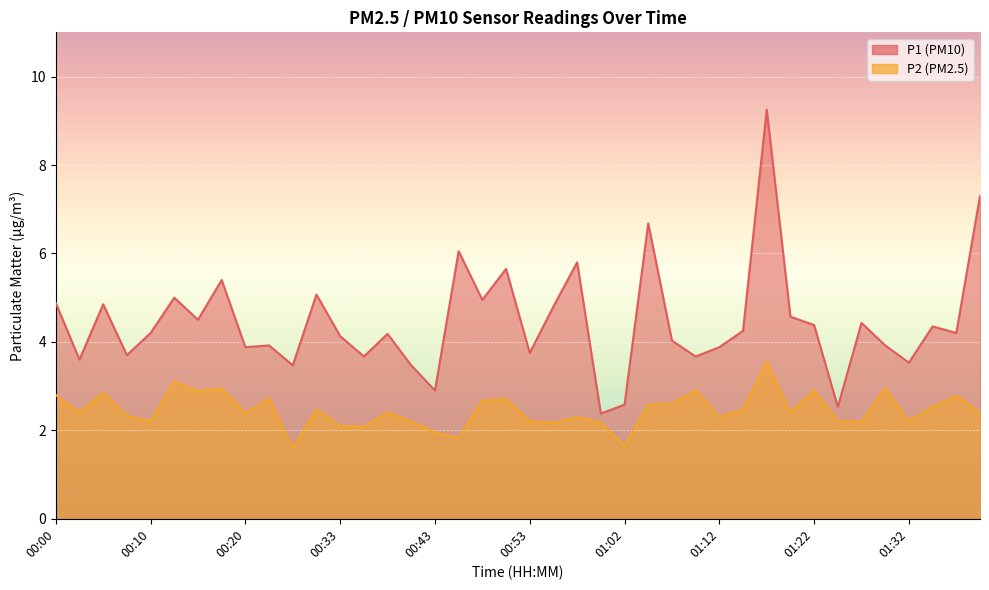

At how many categories does at least one series exceed 3?

36